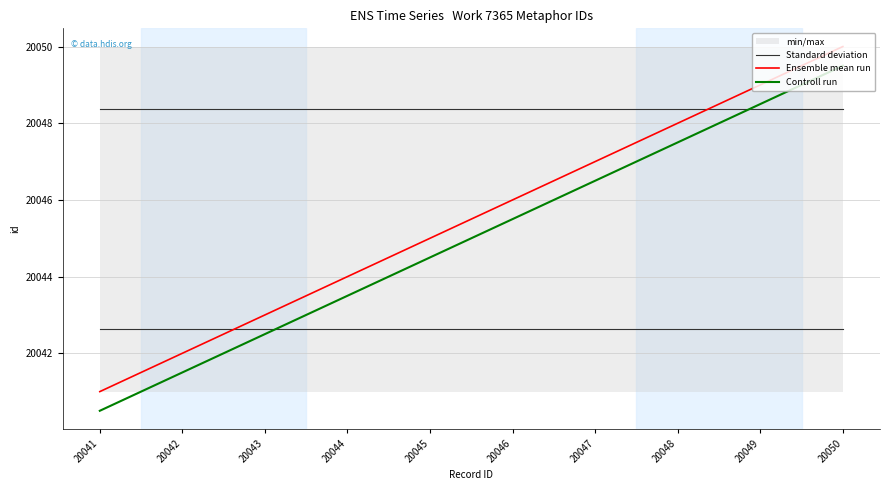

At how many categories does at least one series exceed 20047?

10